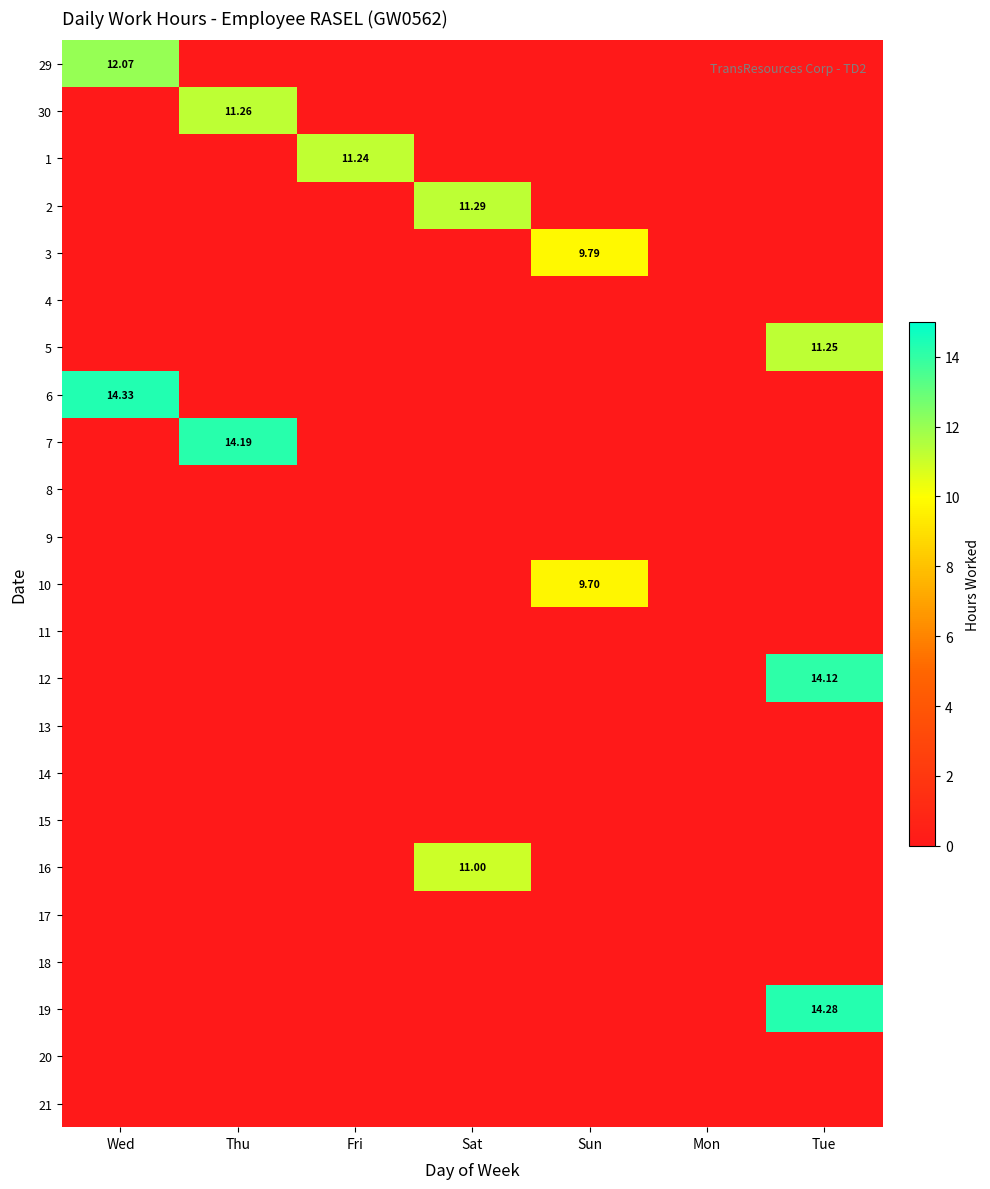

What is the average value of the 6 series?

2.0